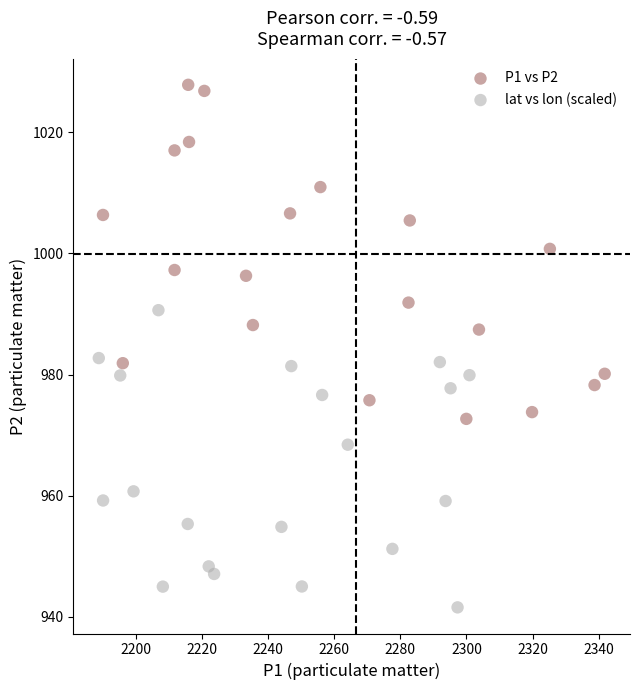

Which series reaches the minimum Y coordinate?

lat vs lon (scaled)